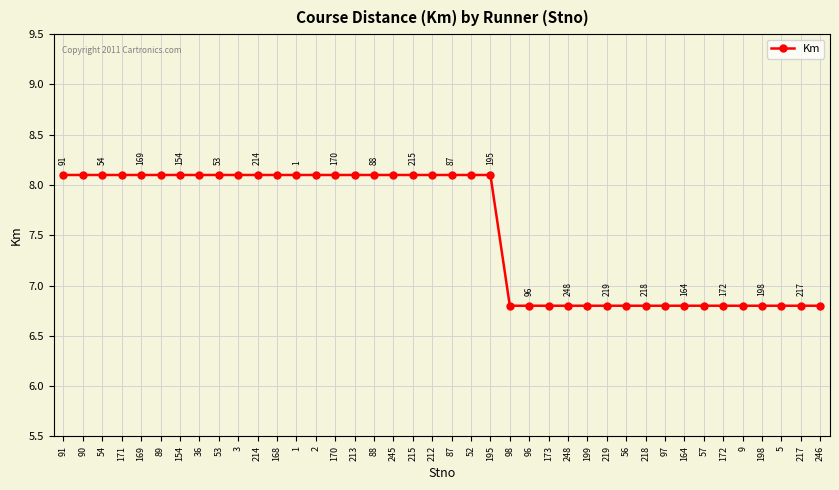

What is the sum of the values at 97 and 172?

13.6